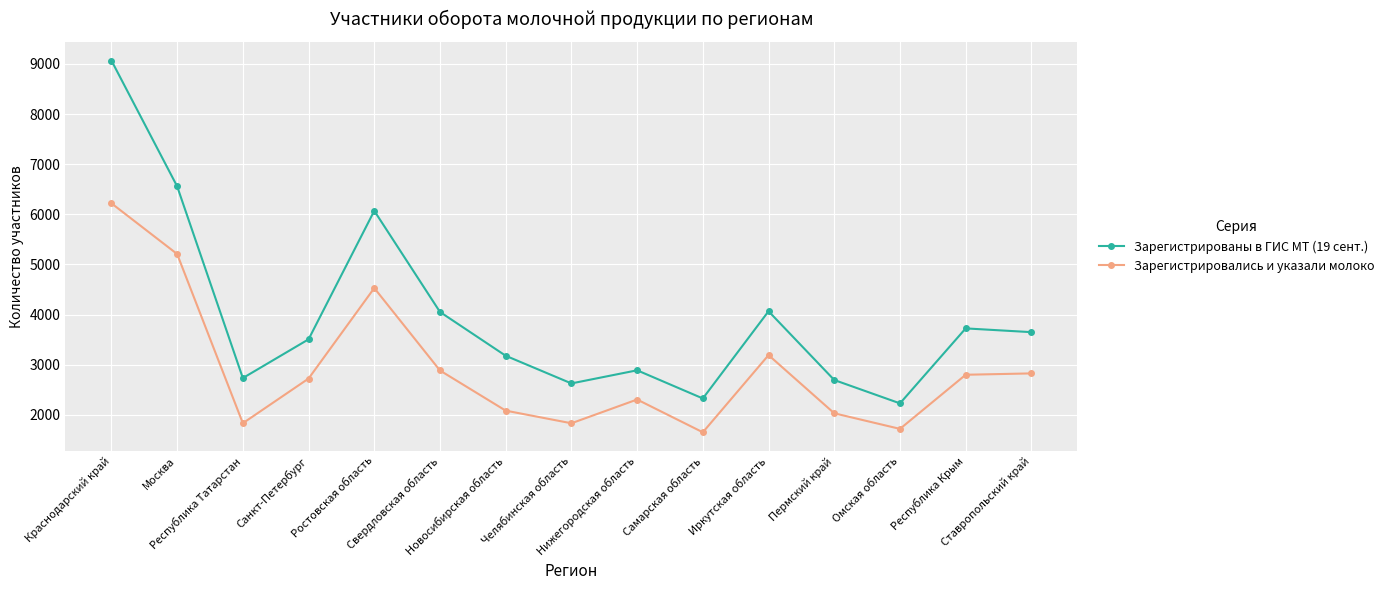

List the series in order of their peak value, lowest first.

Зарегистрировались и указали молоко, Зарегистрированы в ГИС МТ (19 сент.)